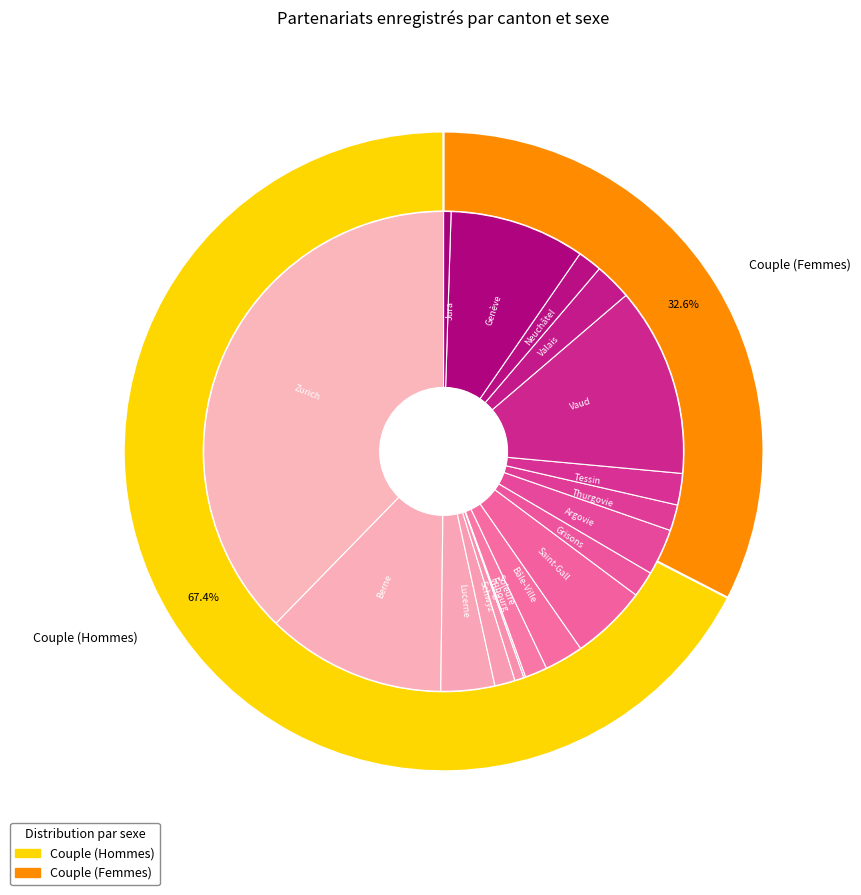

True or false: Genève accounts for 9% of the total.

True